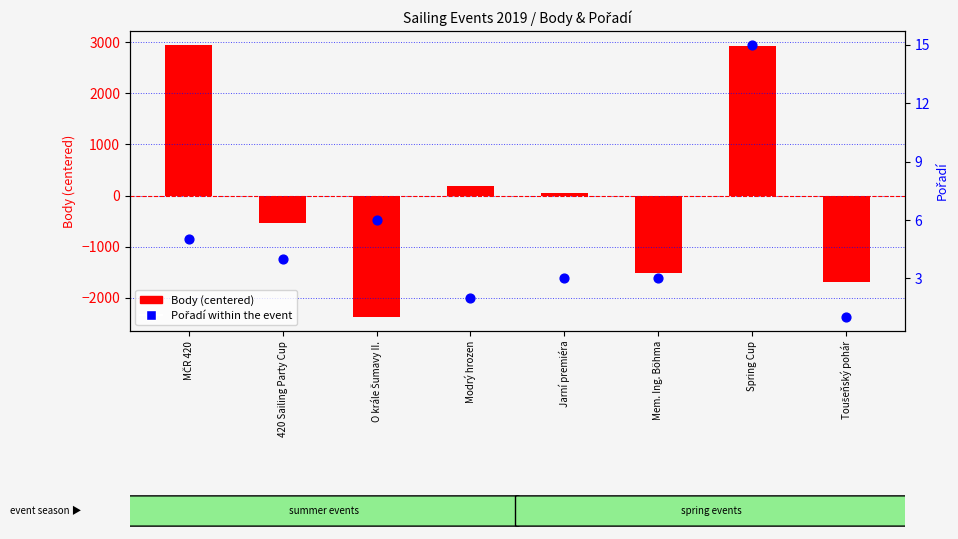

Which series contains the lowest Y value?

Body (centered)